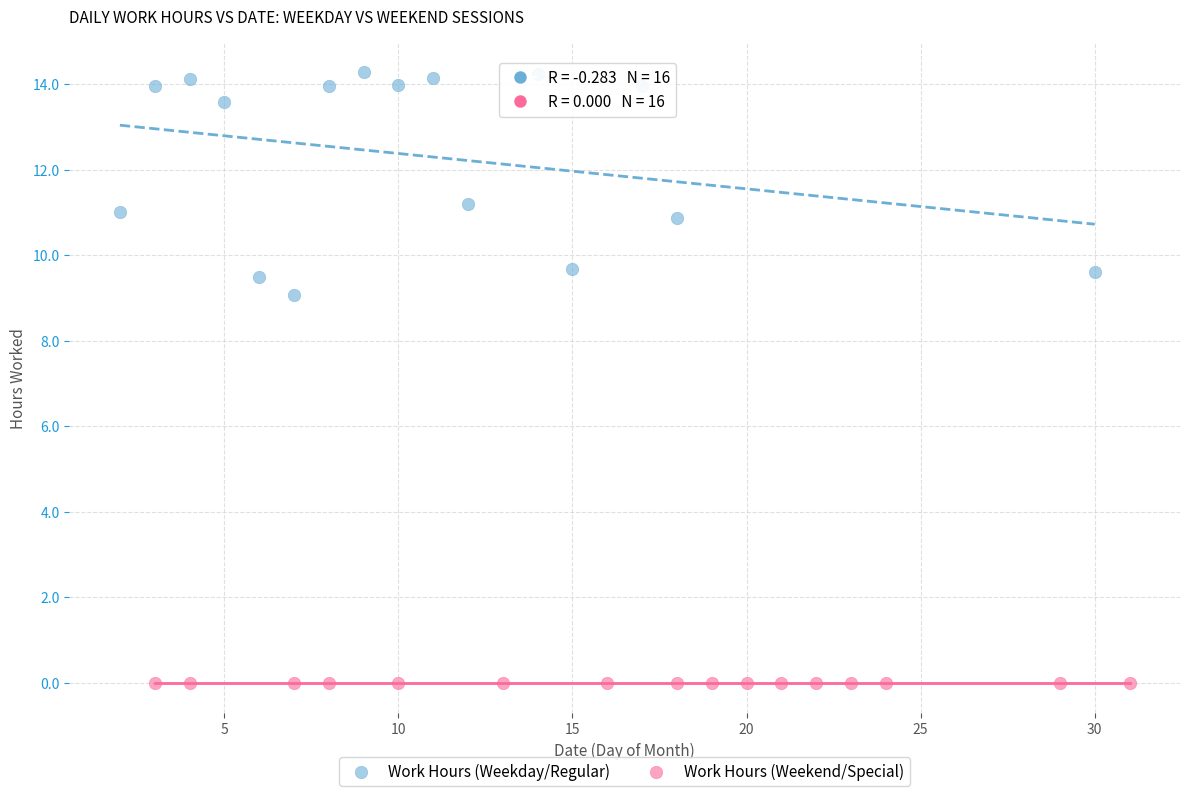

What are all the series names shown in the legend?

Work Hours (Weekday/Regular), Work Hours (Weekend/Special)